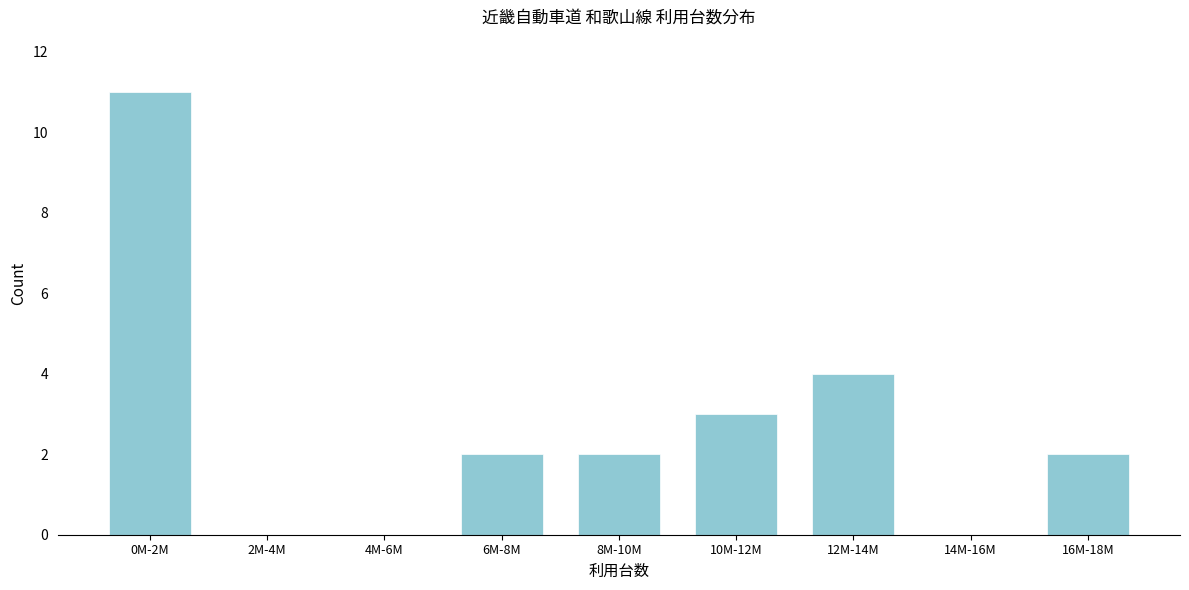

Reading left to right, what are all the values shown in this chart?

0M-2M=11	2M-4M=0	4M-6M=0	6M-8M=2	8M-10M=2	10M-12M=3	12M-14M=4	14M-16M=0	16M-18M=2